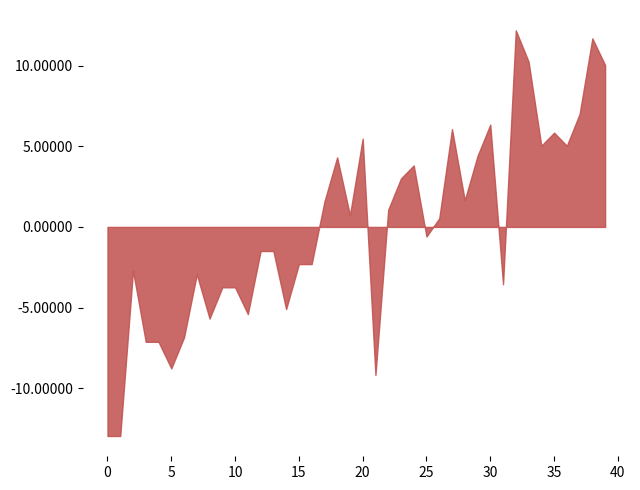

What value does the data have at 20?

5.5